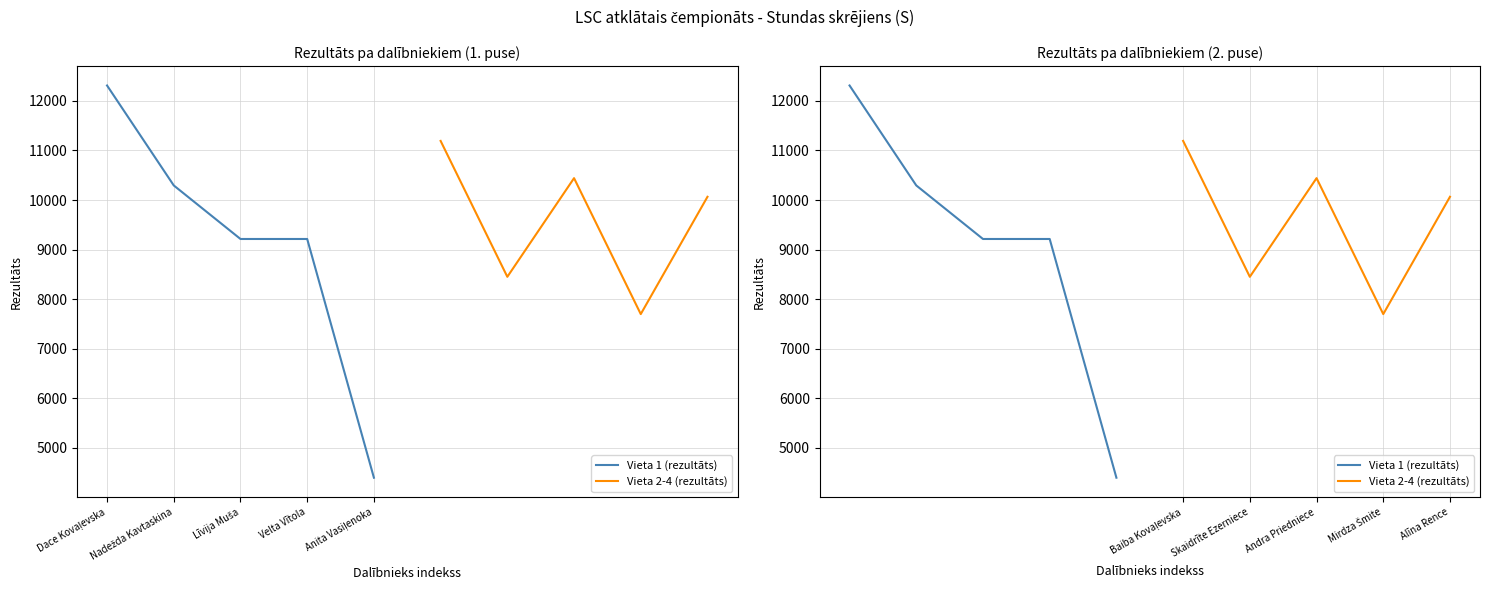

The Vieta 1 (rezultāts) series shows 2836 at Anita Vasiļenoka. True or false?

False